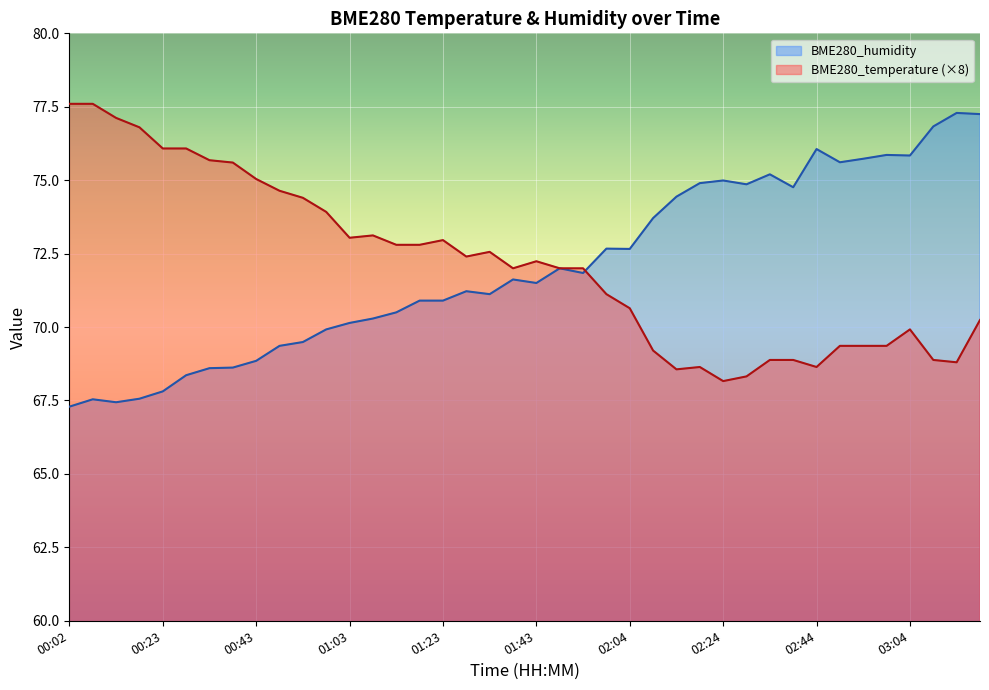

Which category has the highest value across all series?

00:02